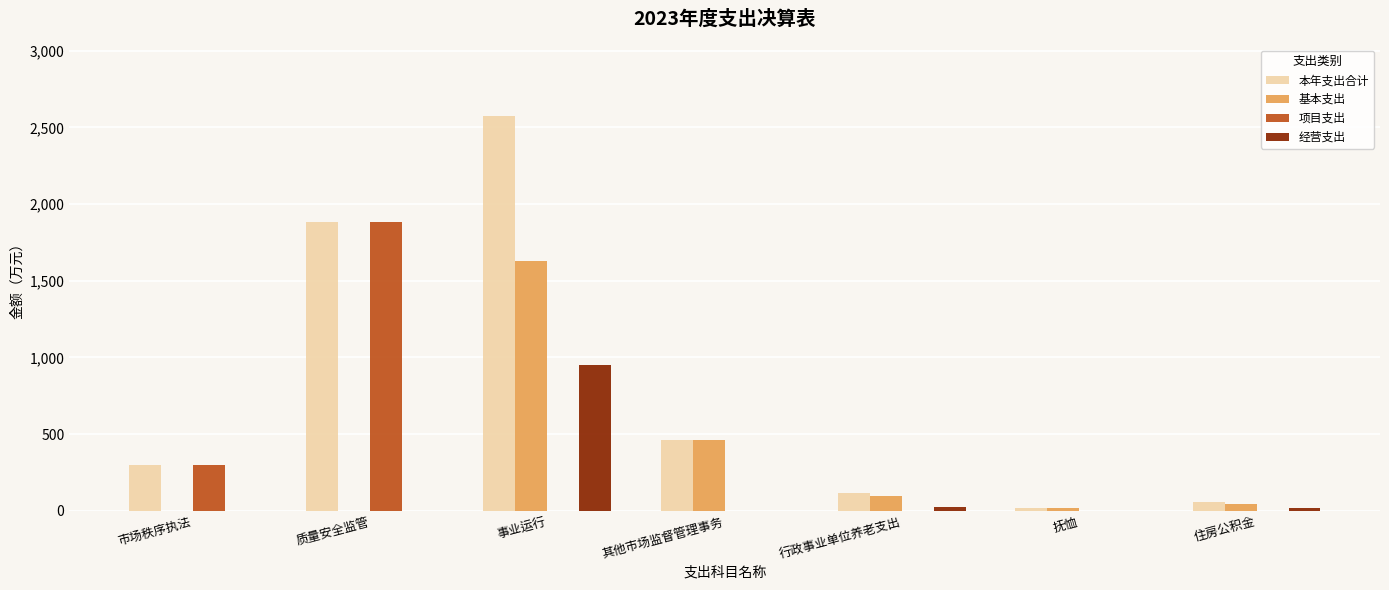

Which category has the highest value in the 项目支出 series?

质量安全监管